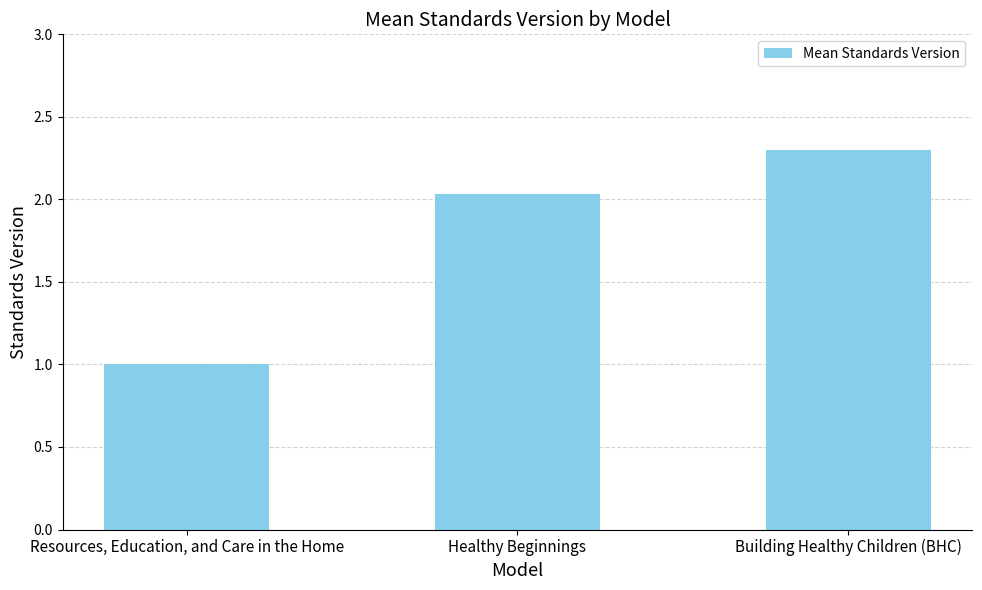

What is the ratio of the value at Building Healthy Children (BHC) to the value at Healthy Beginnings?

1.1